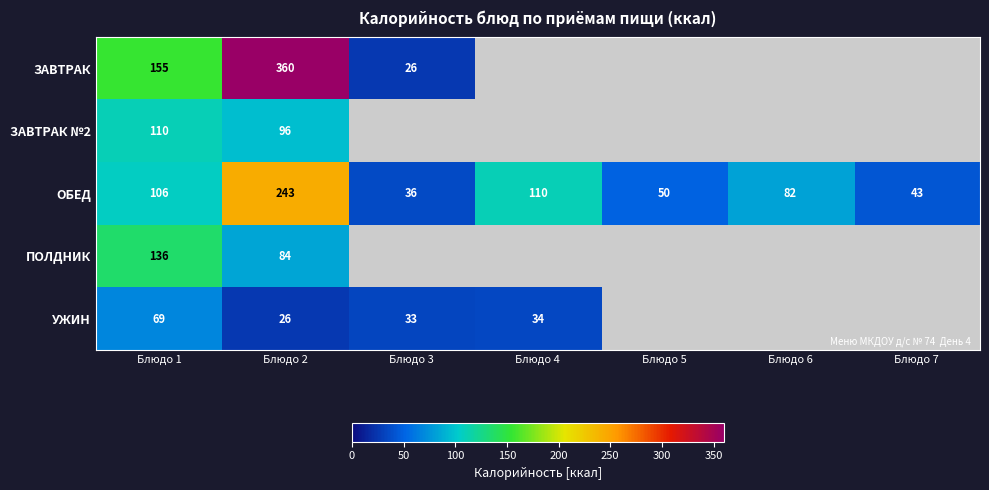

True or false: ОБЕД has a value of 26 at Блюдо 7.

False